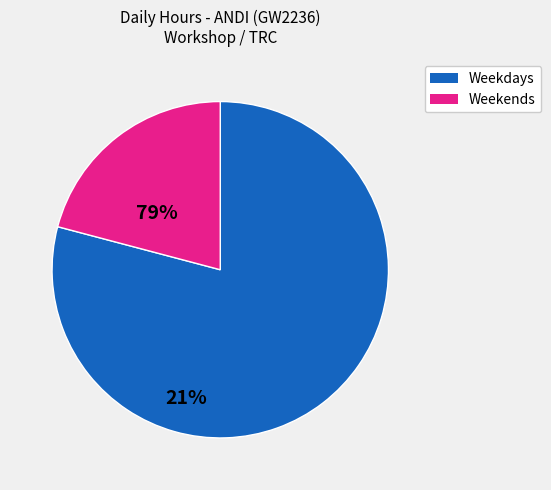

Is there a majority slice in this chart?

Yes